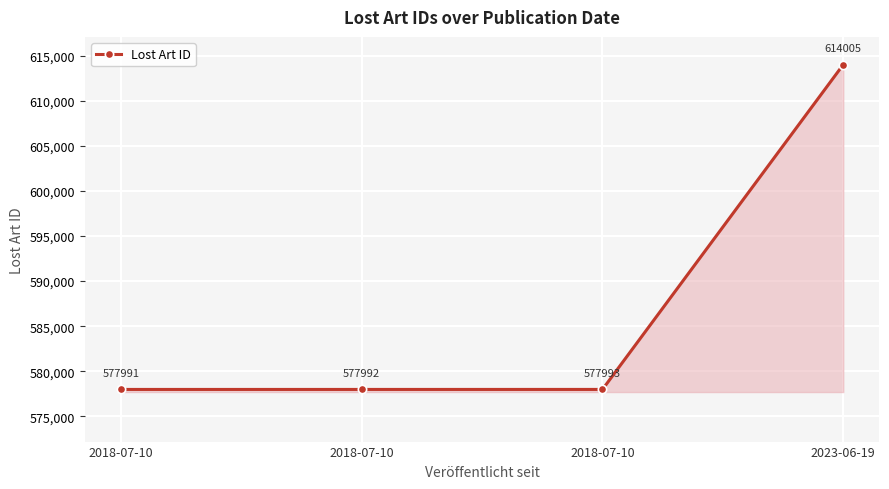

How many lines are shown in the chart?

1